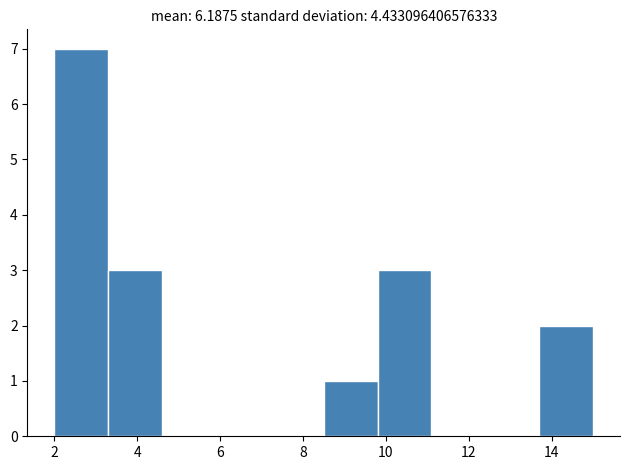

Over which range of the x-axis is the bar tallest?

2.0 to 3.3